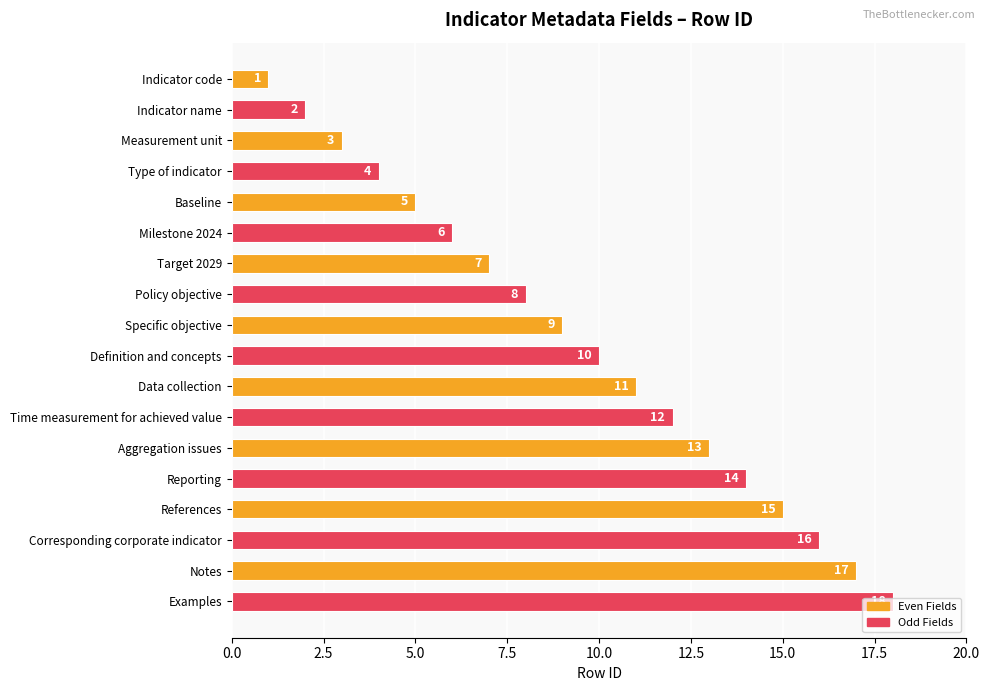

What is the minimum value shown in the chart?

1